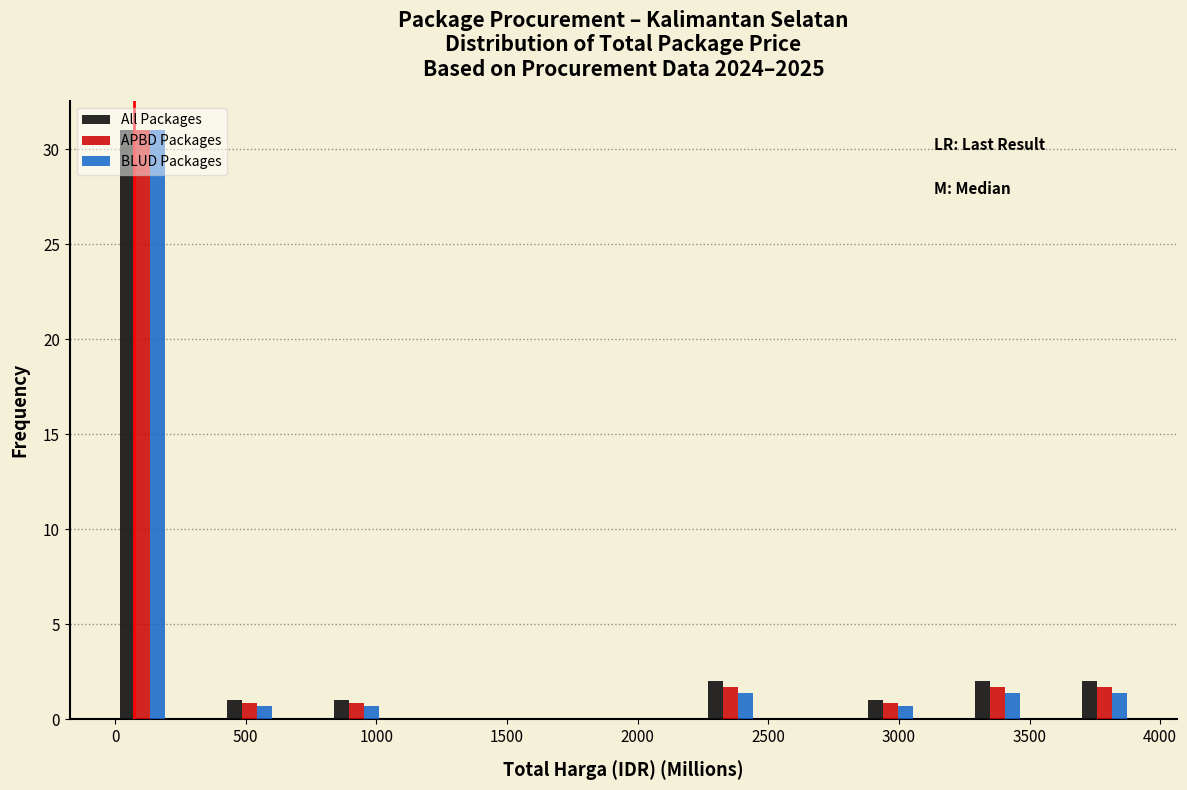

In the APBD Packages series, which range on the x-axis has the tallest bar?

0 to 200